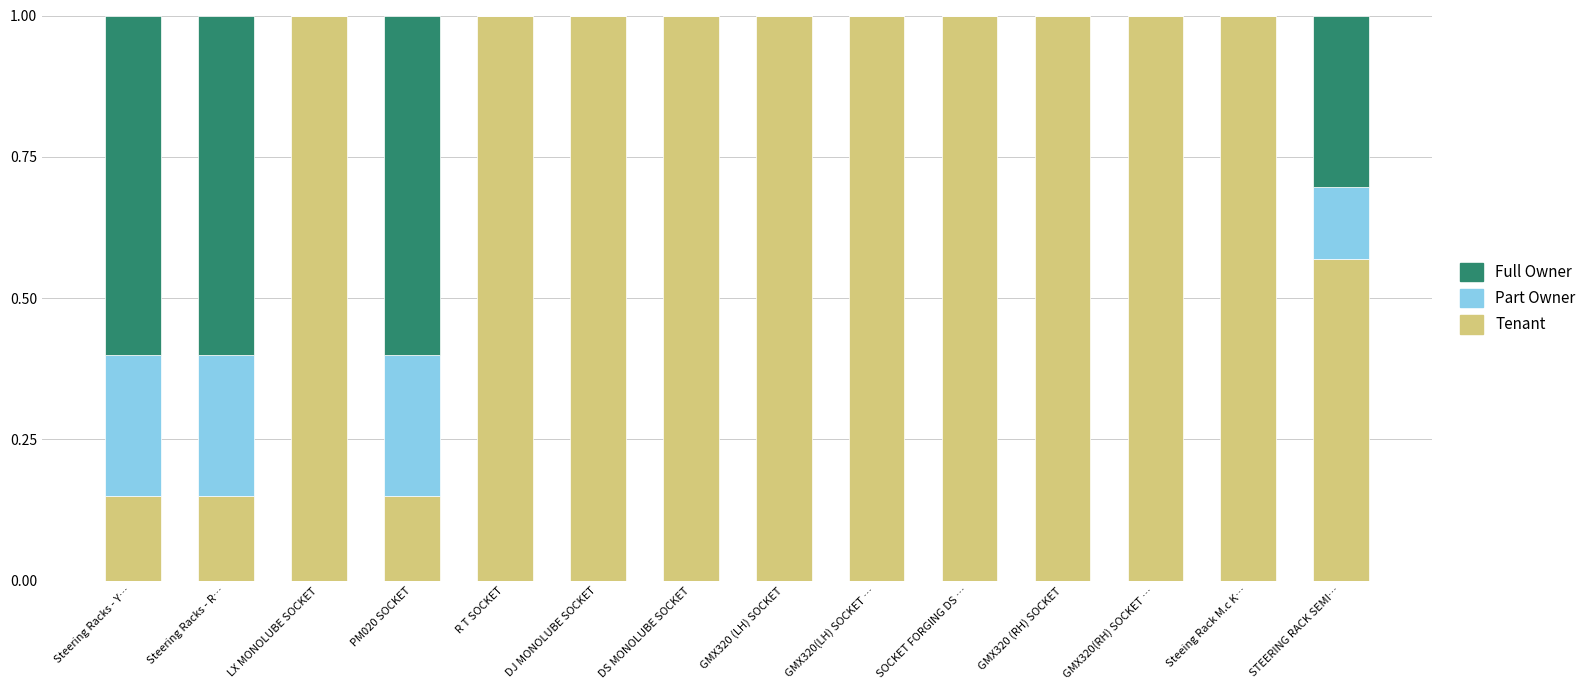

What is the highest value of the Tenant series?

1.0